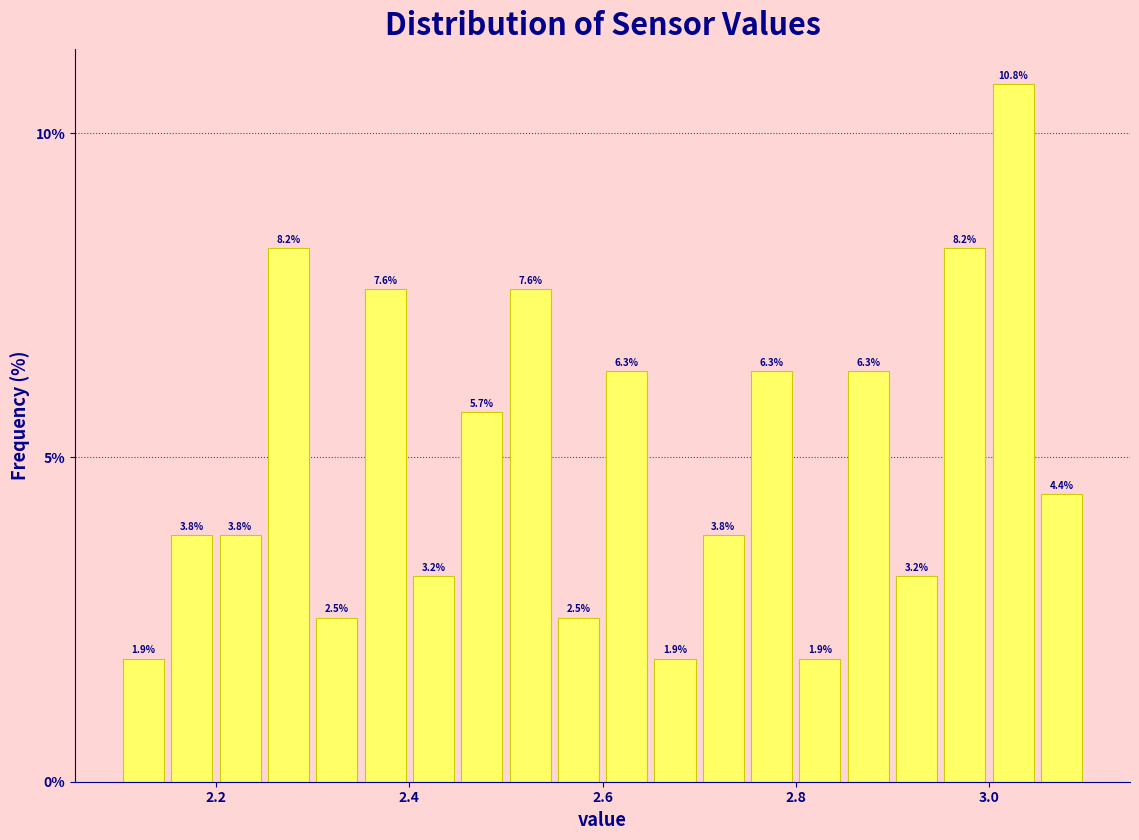

Read against the x-axis, roughly where is the centre of the tallest bar?

3.02